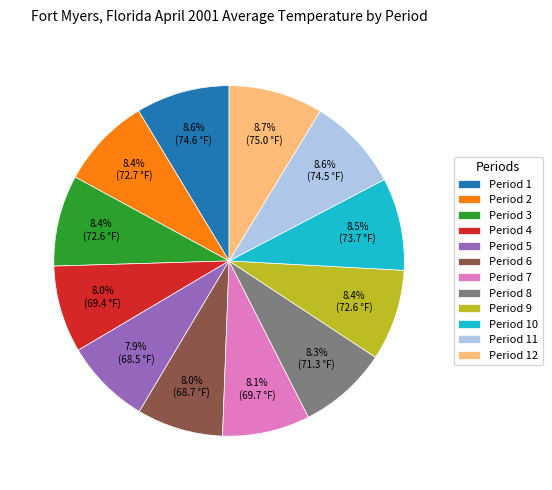

Does Period 12 represent more than half of the total?

No